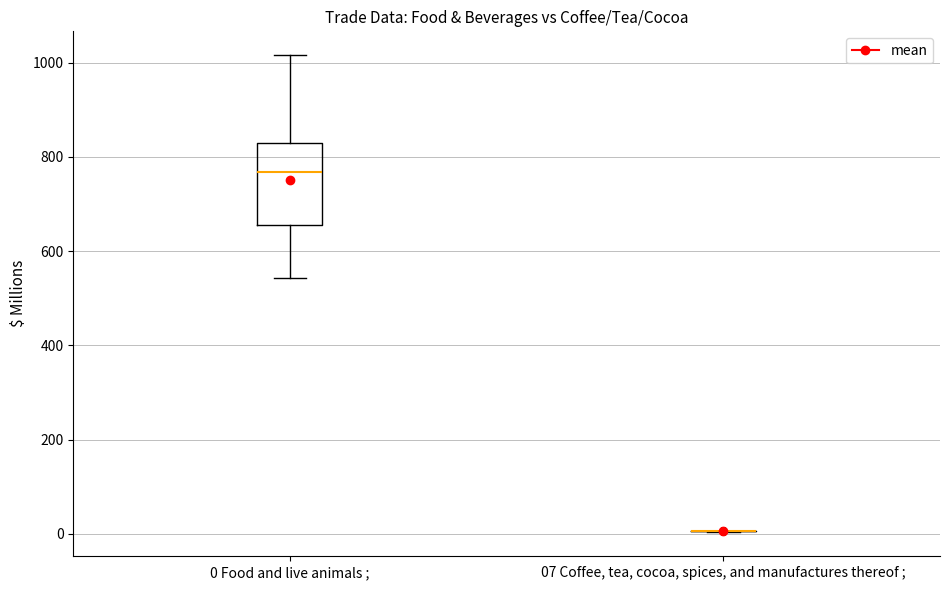

Reading left to right, read every box against the y-axis: the position of its median line, the range the box covers, and the ends of its whiskers. The values are not printed on the chart, so give them approximately, as read against the axis.

0 Food and live animals ;: median 760, box 660 to 820, whiskers 540 to 1020
07 Coffee, tea, cocoa, spices, and manufactures thereof ;: box collapsed to a line at 0, whiskers 0 to 0